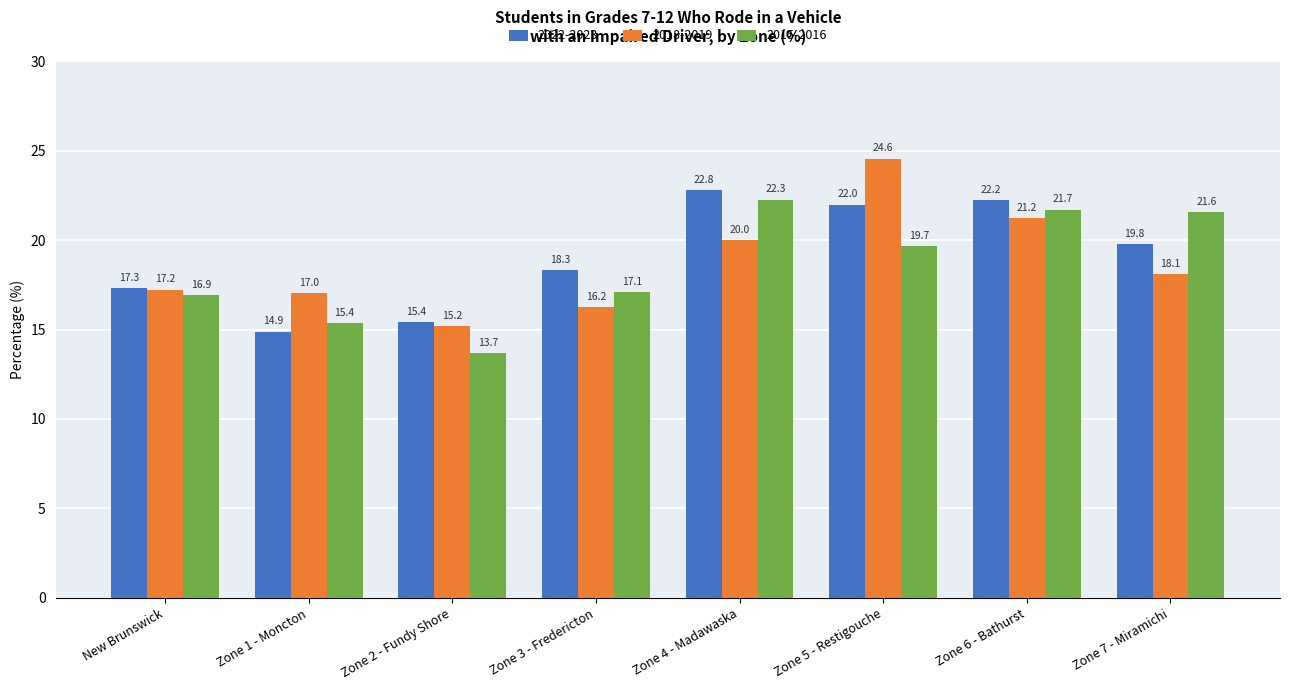

What are all the series names shown in the legend?

2022-2023, 2018-2019, 2015-2016